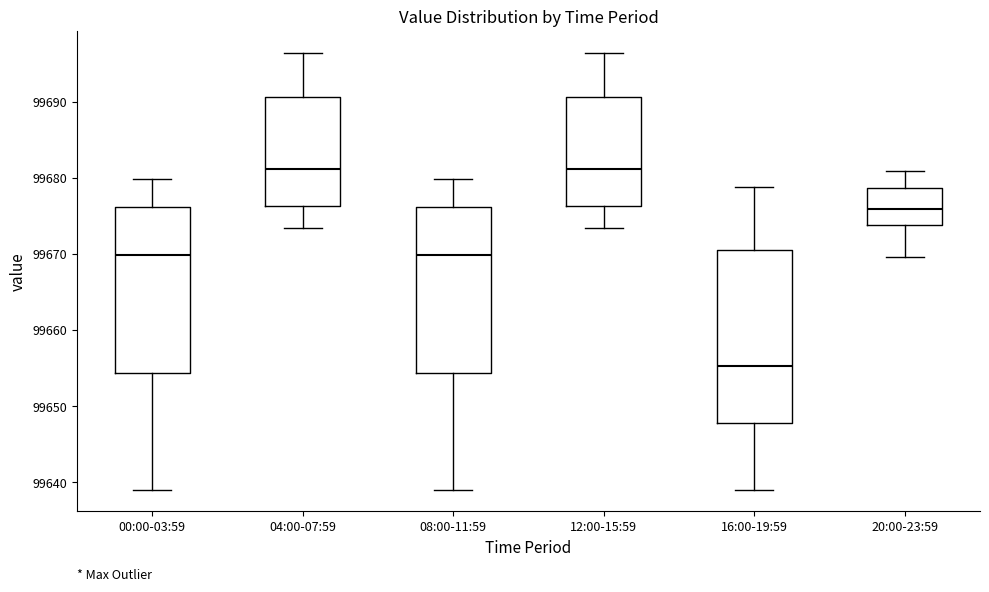

Which box's median line is the lowest?

16:00-19:59